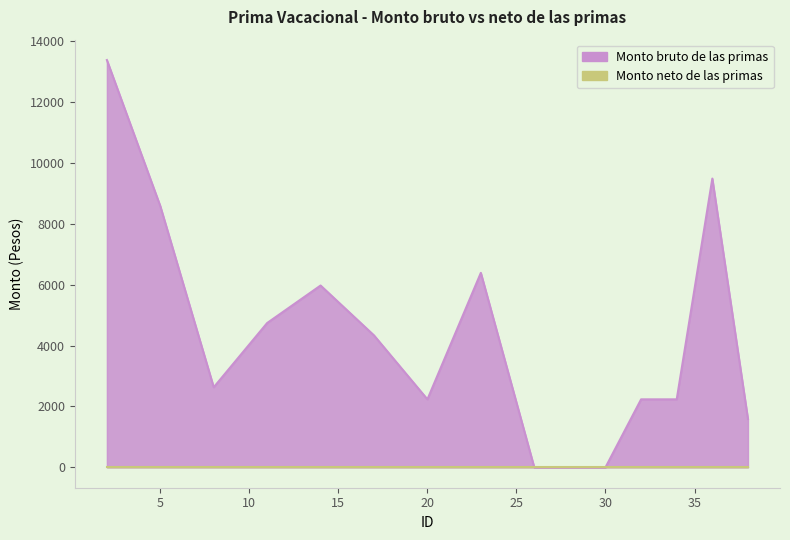

True or false: Monto bruto de las primas has more than 2 points higher than both neighbors.

True